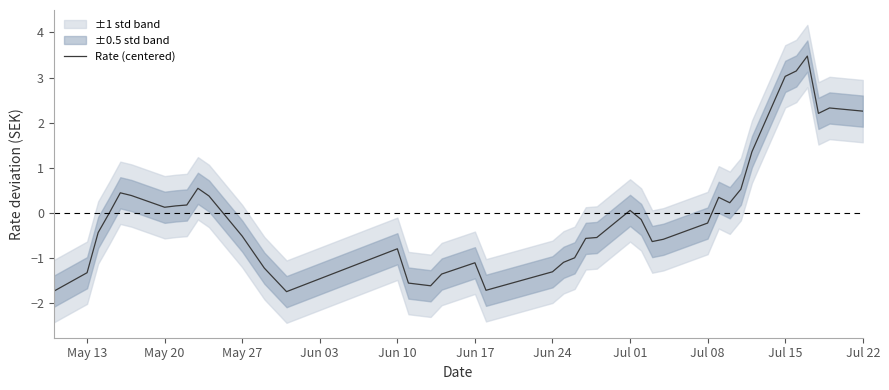

The value of Rate (centered) at Jun 17 is -1.1. True or false?

True